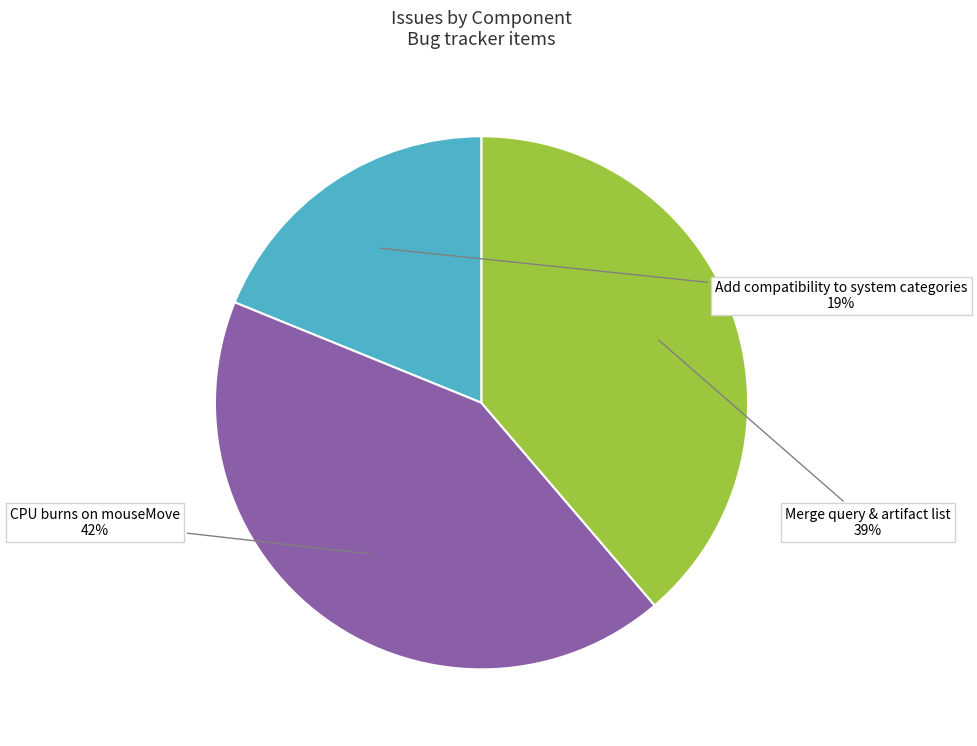

To the nearest percent, what portion does Add compatibility to system categories represent?

19%